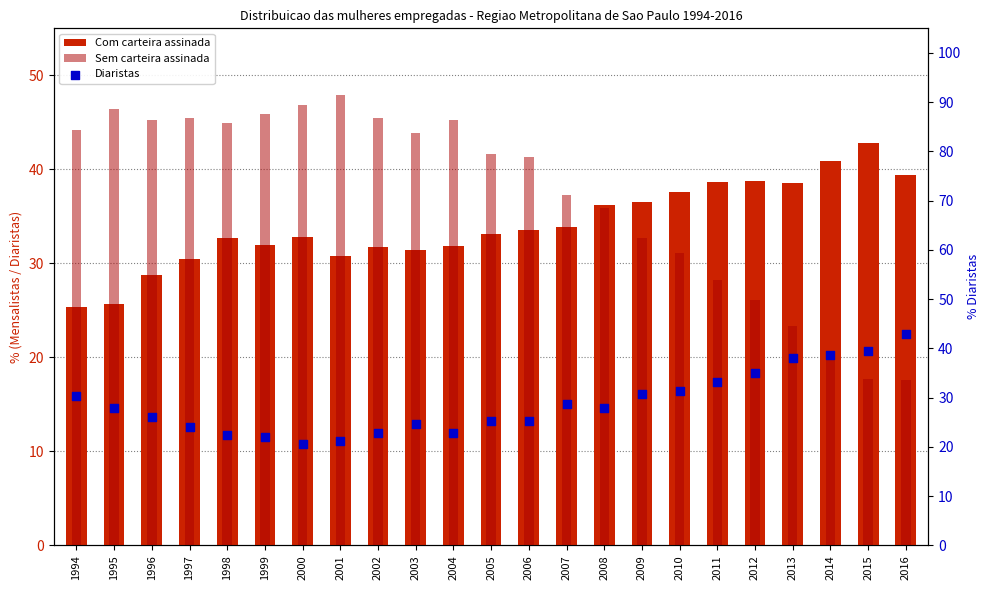

Which series contains the lowest Y value?

Sem carteira assinada